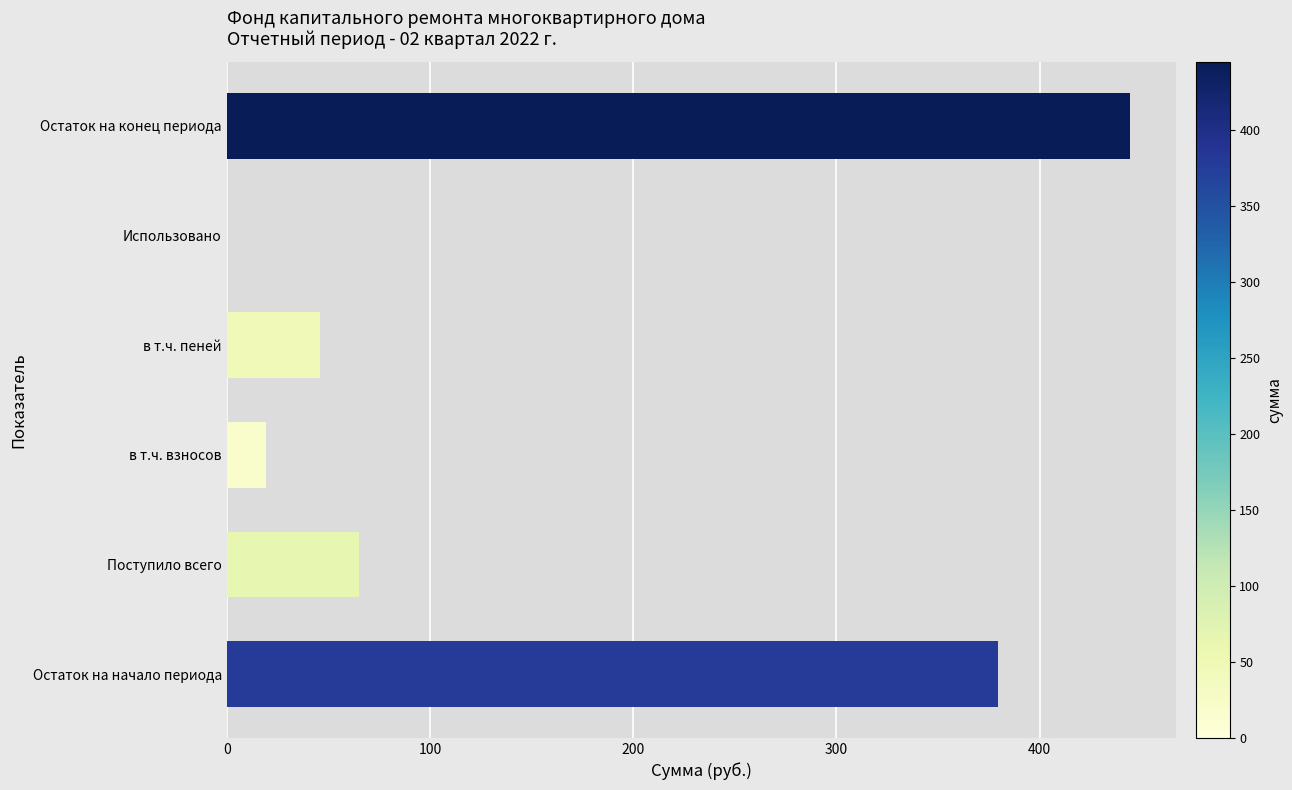

What is the average value?

159.1